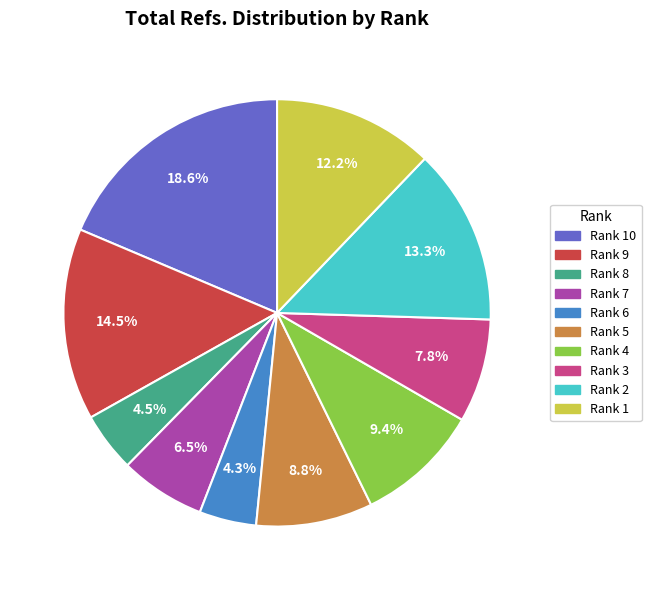

Does any single category account for the majority?

No